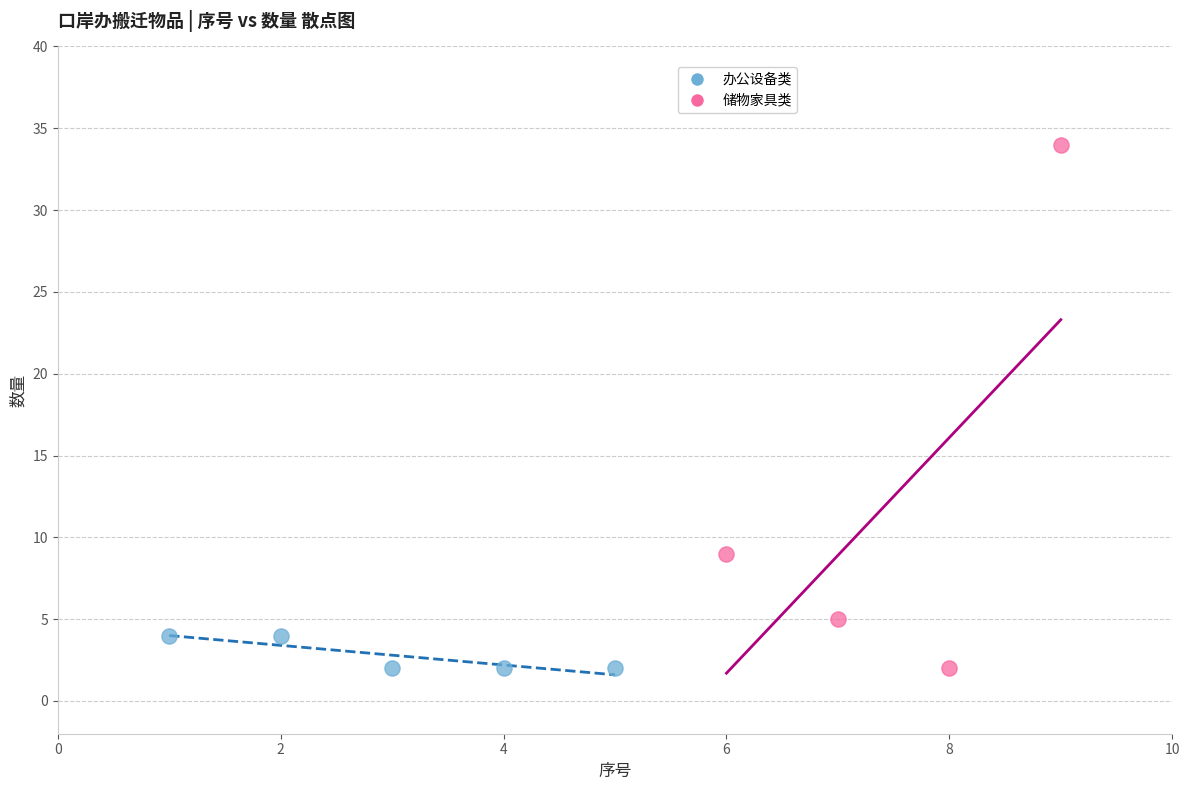

Which series has the largest Y range (max minus min)?

储物家具类